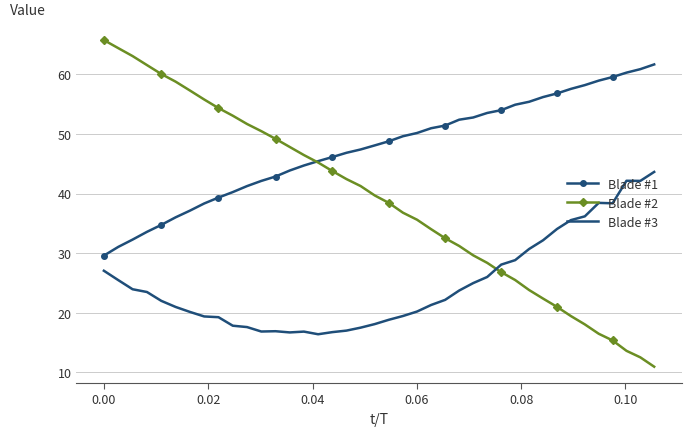

What is the maximum value for Blade #2?

65.8